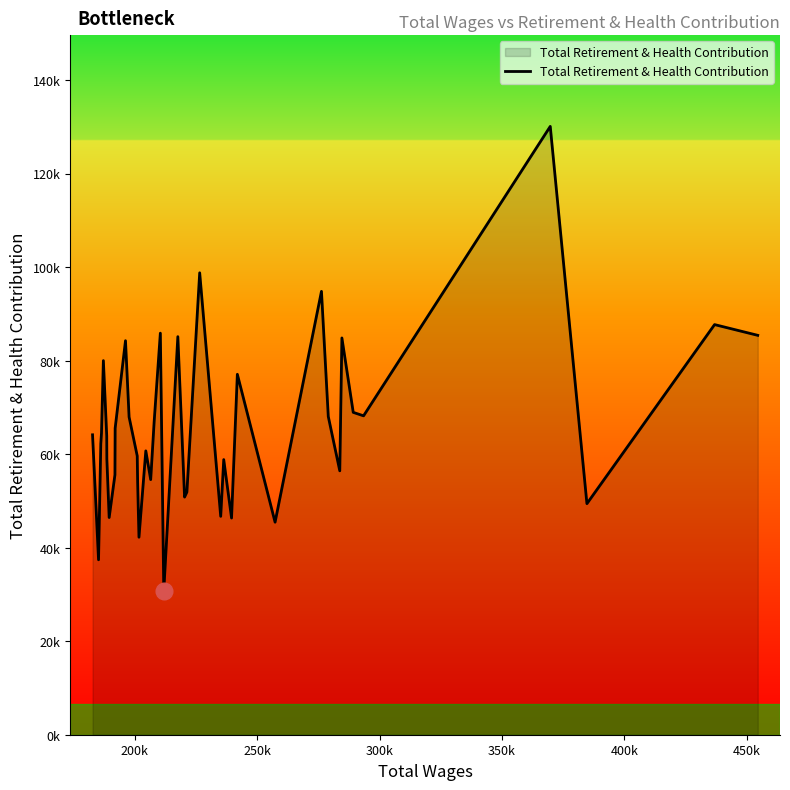

What is the greatest value displayed?

130101